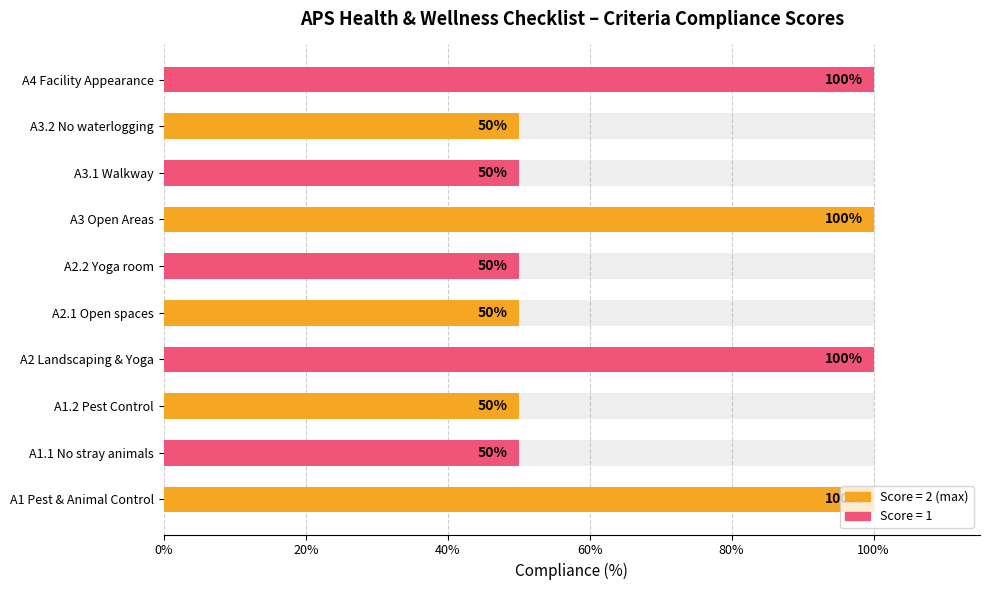

What is the sum of the values at A2 Landscaping & Yoga and A2.2 Yoga room?

150